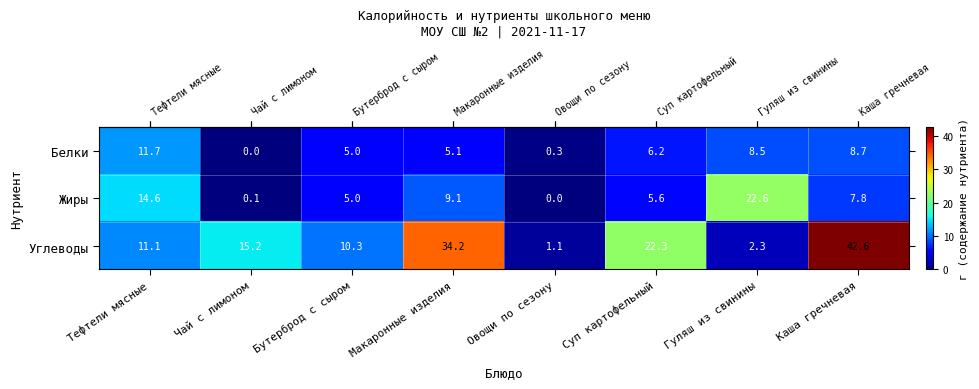

At which category is the sum across all series the highest?

Каша гречневая